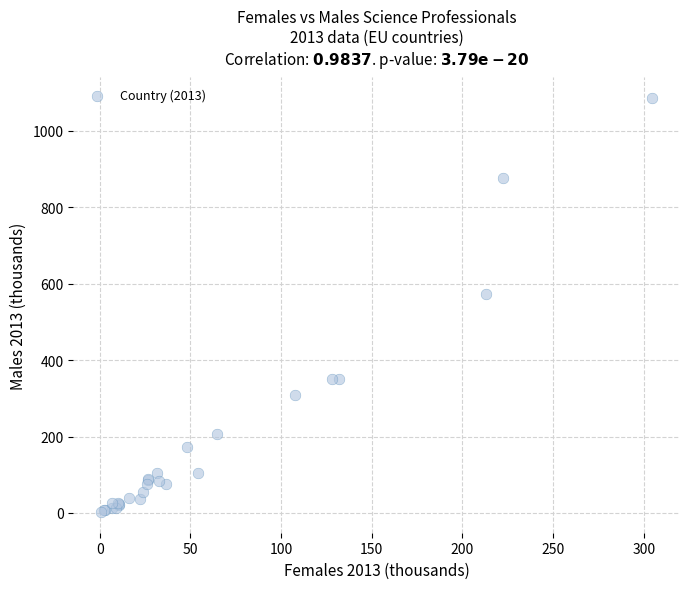

What Y value in the scatter plot is closest to 544?

574.1